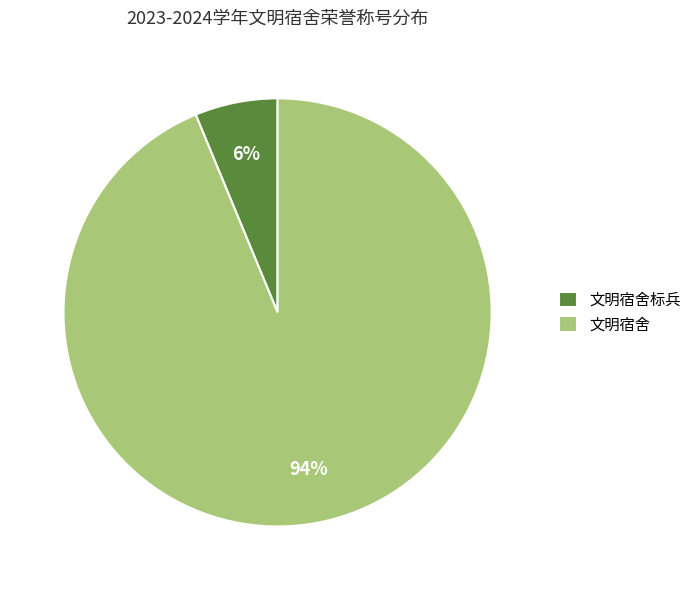

To the nearest percent, what is the combined percentage of 文明宿舍 and 文明宿舍标兵?

100%